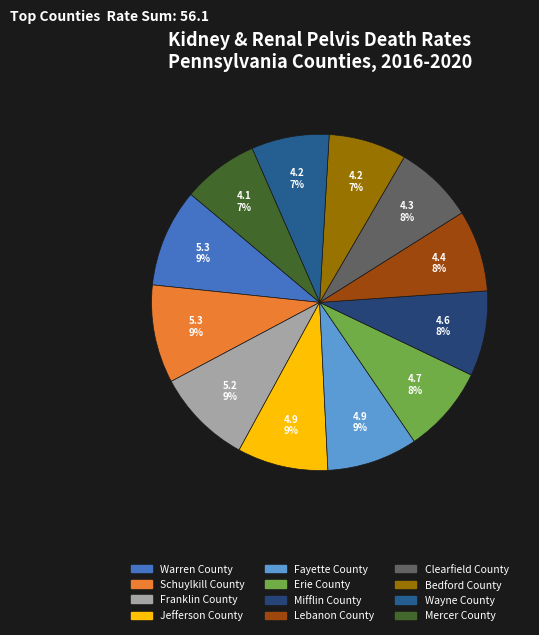

What is the largest slice in the pie chart?

Warren County